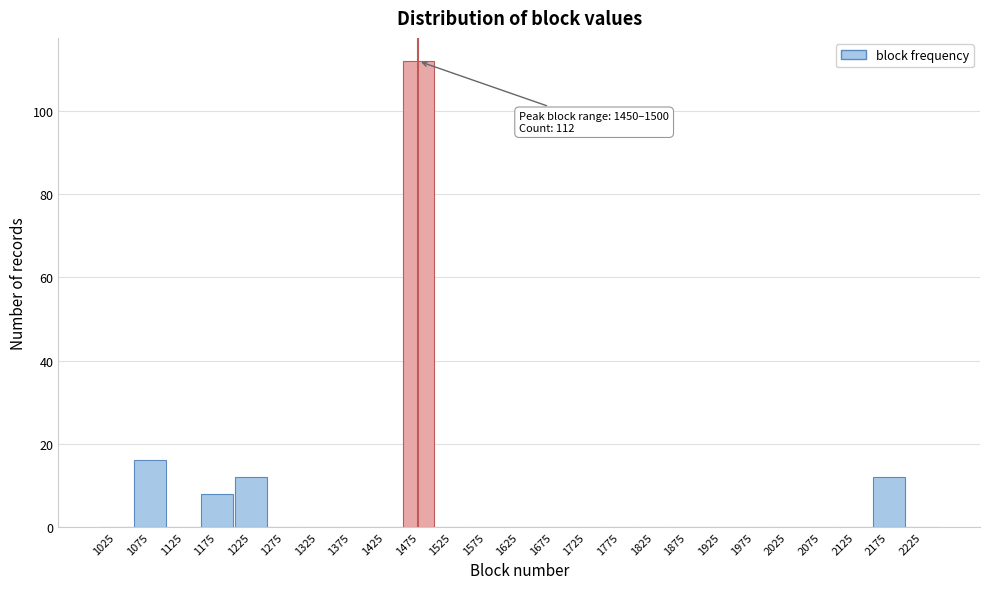

Which range on the x-axis has the tallest bar?

1450 to 1500